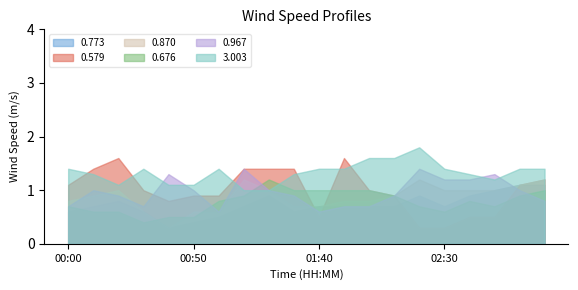

What is the lowest value of the 0.676 series?

0.4